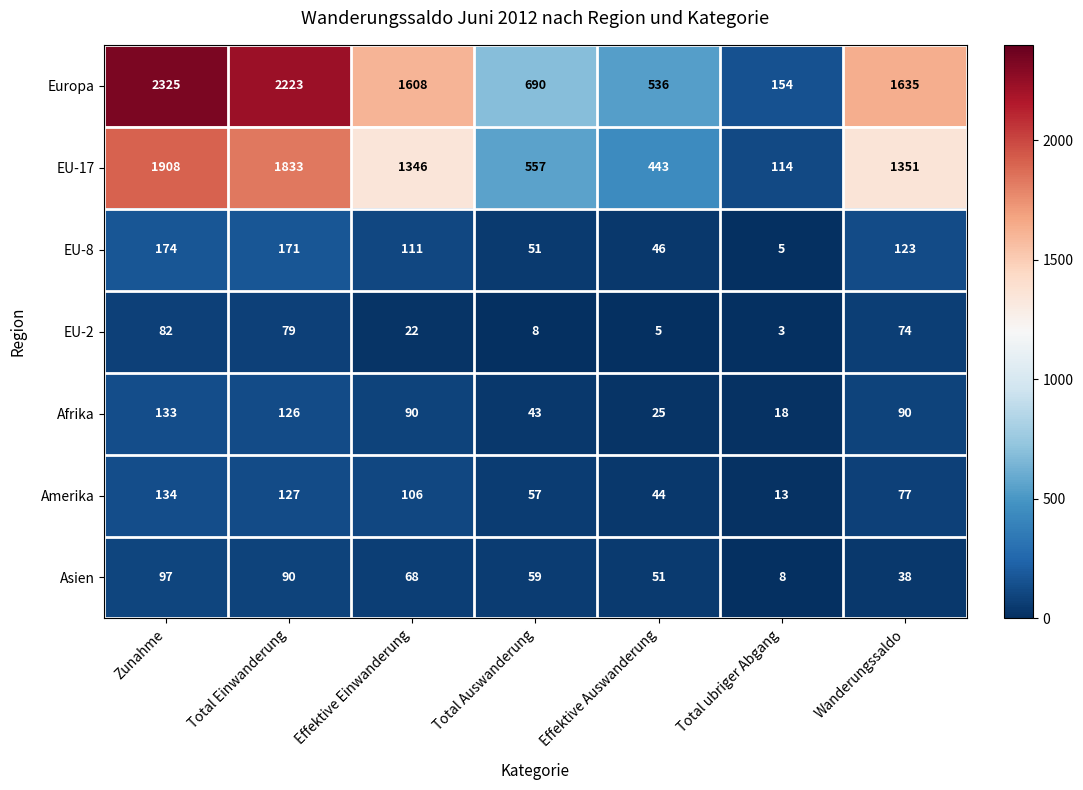

What is the approximate value of Asien at Wanderungssaldo?

38